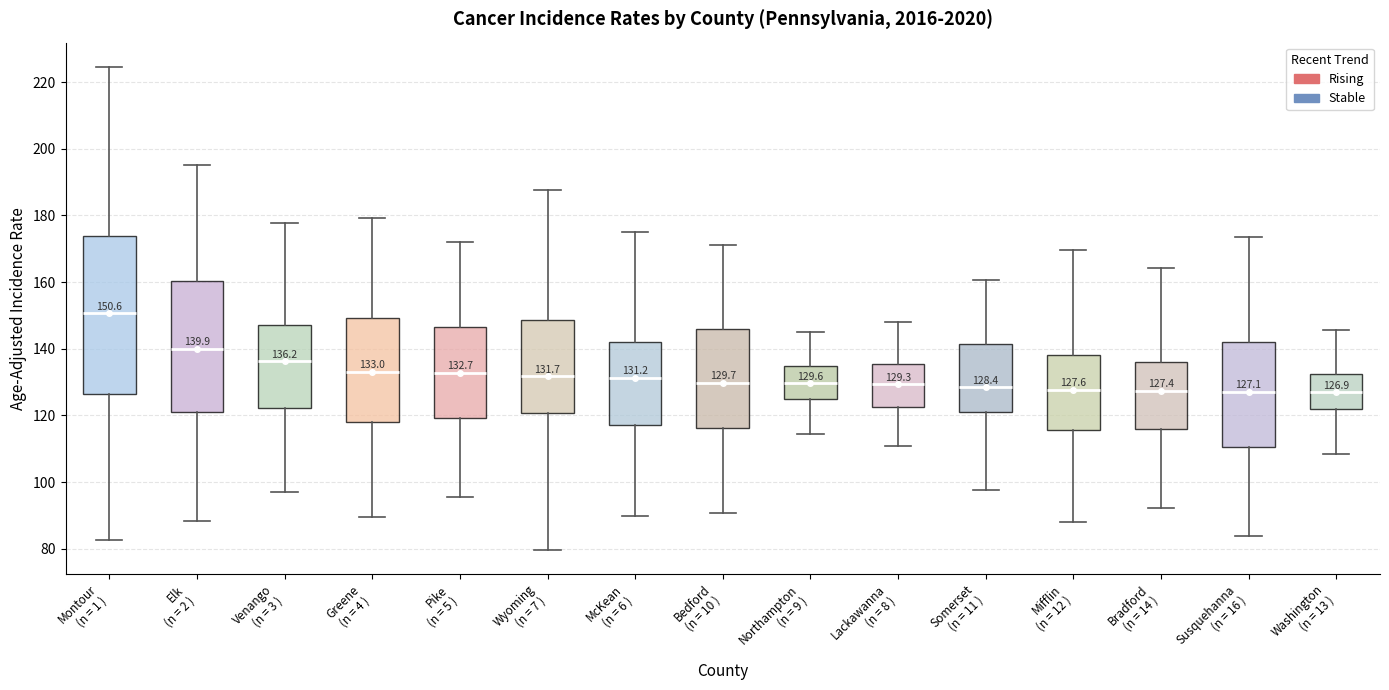

Which box is the tallest, from its lower edge to its upper edge?

Montour (n = 1 )